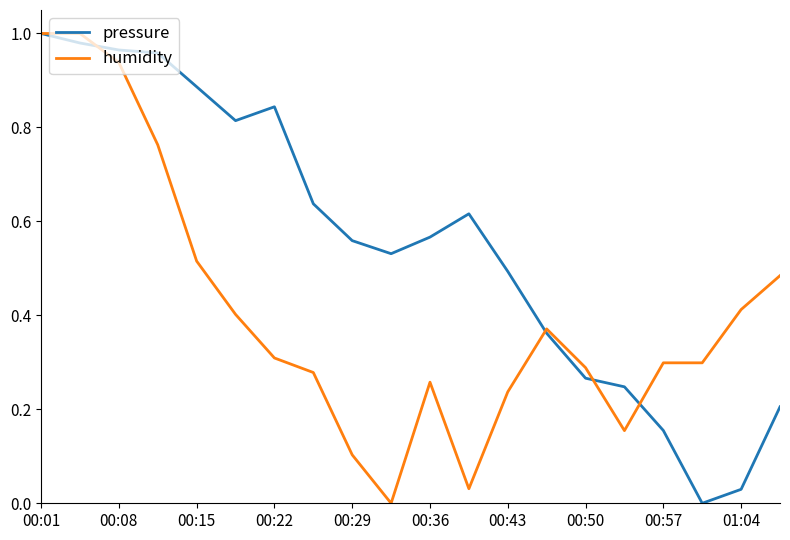

Rank the series by their average value, from lowest to highest.

humidity, pressure